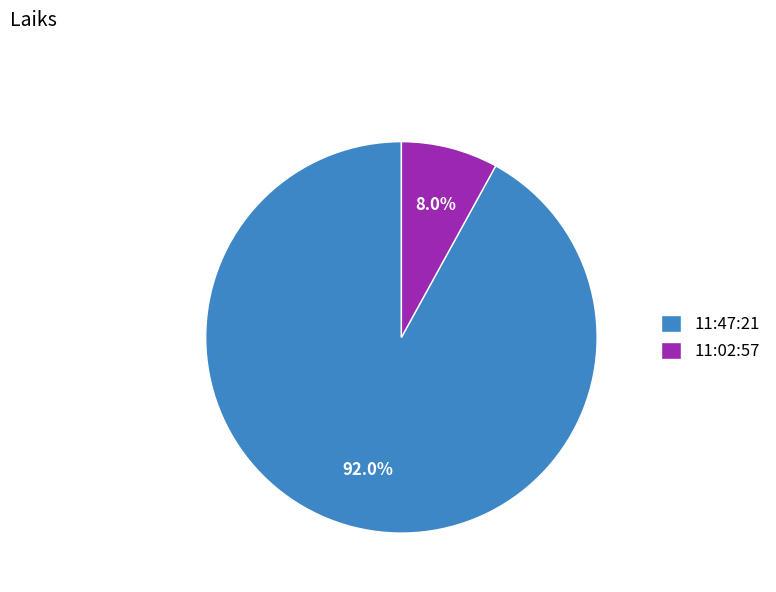

To the nearest percent, what is the combined percentage of 11:02:57 and 11:47:21?

100%